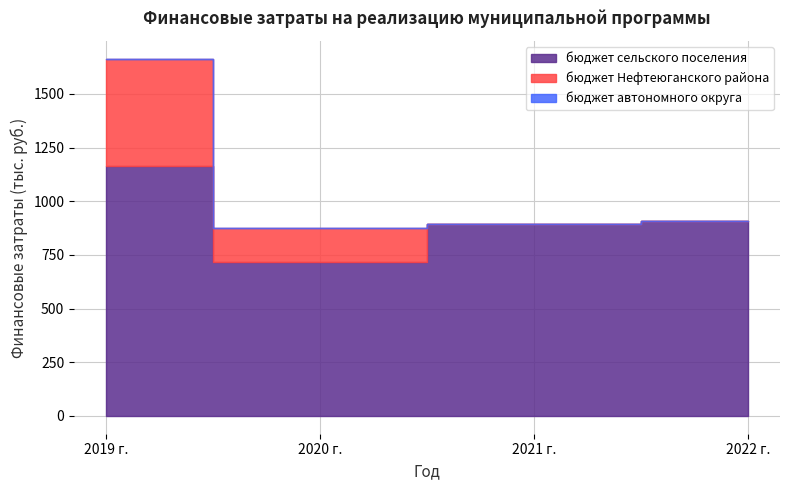

What are all the series names shown in the legend?

бюджет сельского поселения, бюджет Нефтеюганского района, бюджет автономного округа